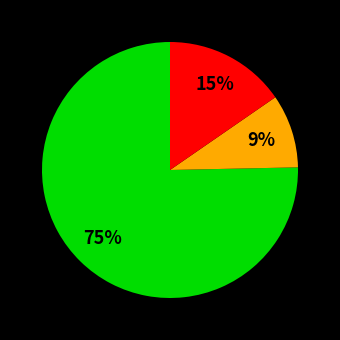

Does any single category account for the majority?

Yes